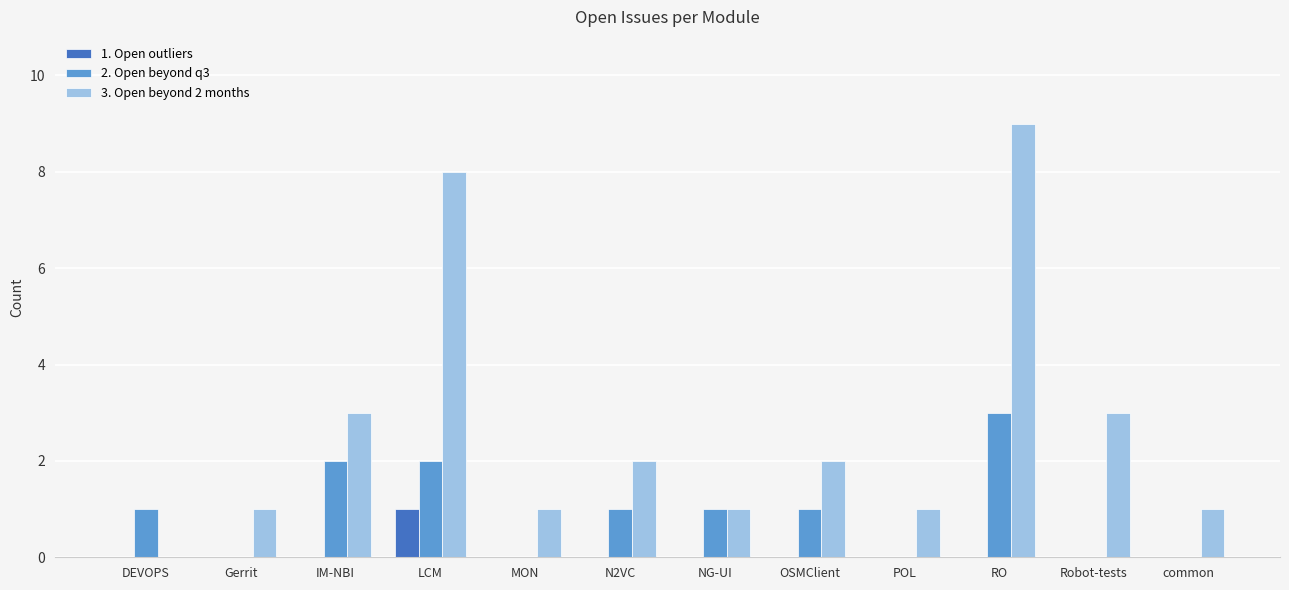

Count the 1. Open outliers values in the range 0 to 1.

12